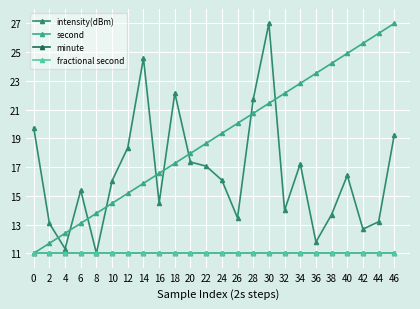

Reading right to left, list all the values displayed in this chart.

intensity(dBm): 19.3	13.2	12.7	16.4	13.7	11.8	17.2	14.0	27.0	21.7	13.5	16.1	17.1	17.3	22.2	14.5	24.6	18.4	16.0	11.0	15.4	11.3	13.1	19.7
second: 27.0	26.3	25.6	24.9	24.2	23.5	22.8	22.1	21.4	20.7	20.0	19.3	18.7	18.0	17.3	16.6	15.9	15.2	14.5	13.8	13.1	12.4	11.7	11.0
minute: 11.0	11.0	11.0	11.0	11.0	11.0	11.0	11.0	11.0	11.0	11.0	11.0	11.0	11.0	11.0	11.0	11.0	11.0	11.0	11.0	11.0	11.0	11.0	11.0
fractional second: 11.0	11.0	11.0	11.0	11.0	11.0	11.0	11.0	11.0	11.0	11.0	11.0	11.0	11.0	11.0	11.0	11.0	11.0	11.0	11.0	11.0	11.0	11.0	11.0